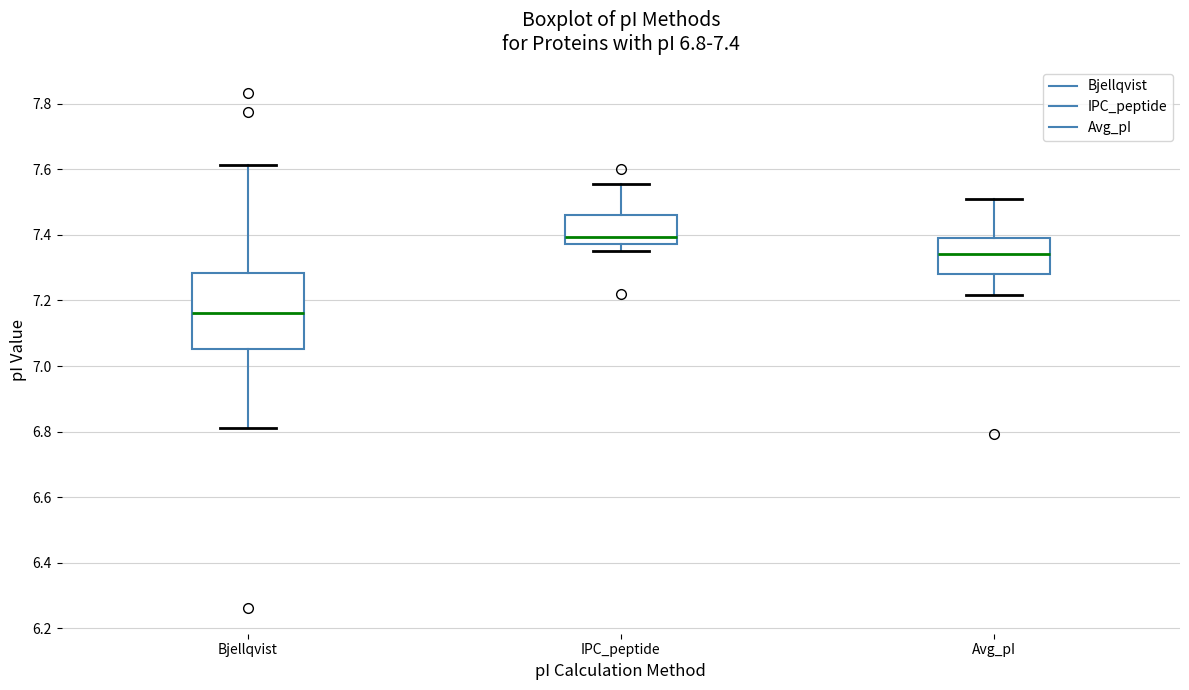

Which box has the highest median line?

IPC_peptide